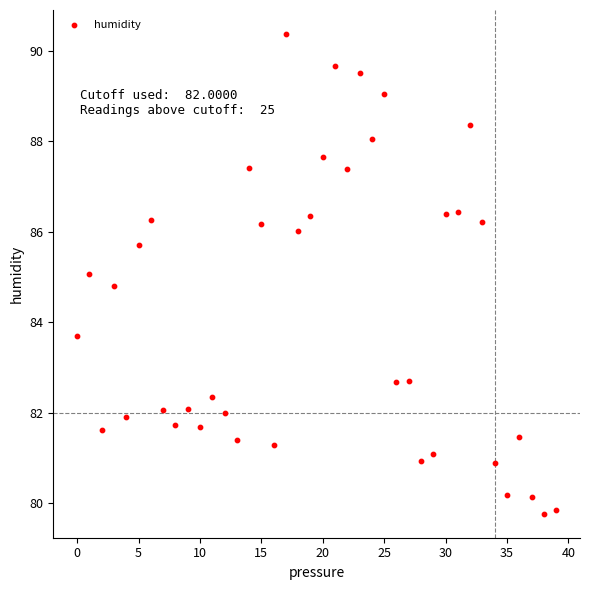

What is the range of Y values (max minus min)?

10.6